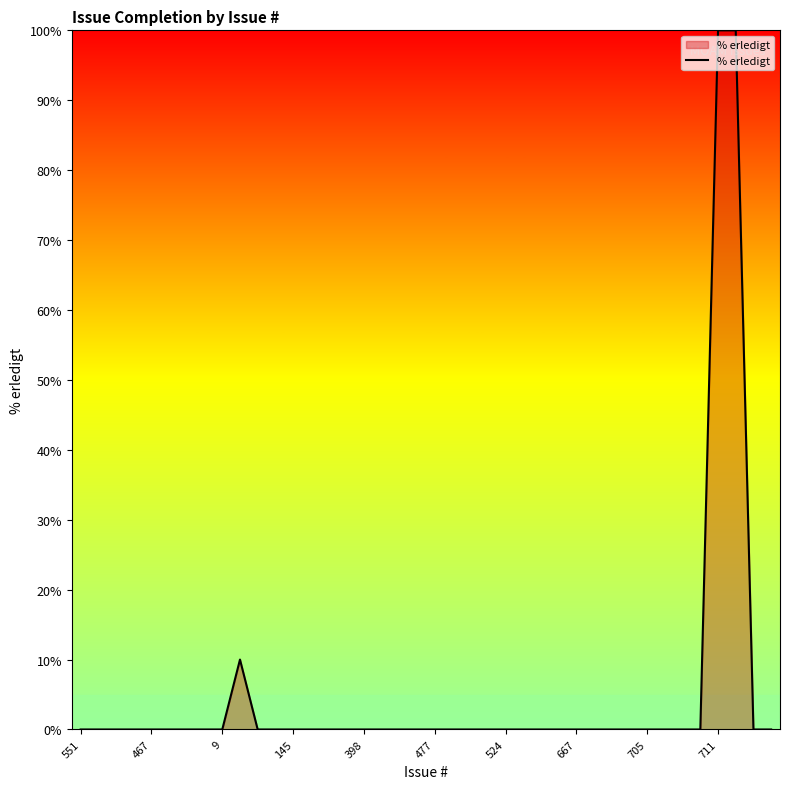

What is the greatest value displayed?

100